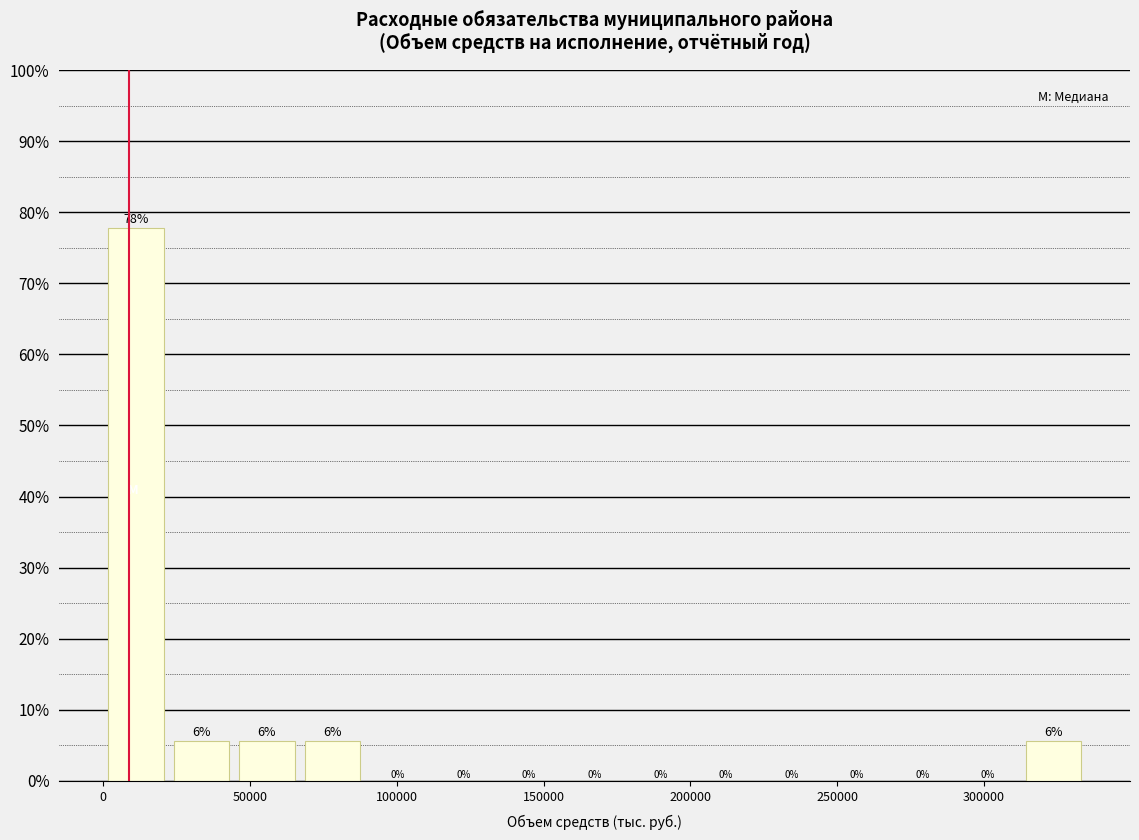

Over which range of the x-axis is the bar tallest?

0 to 20000